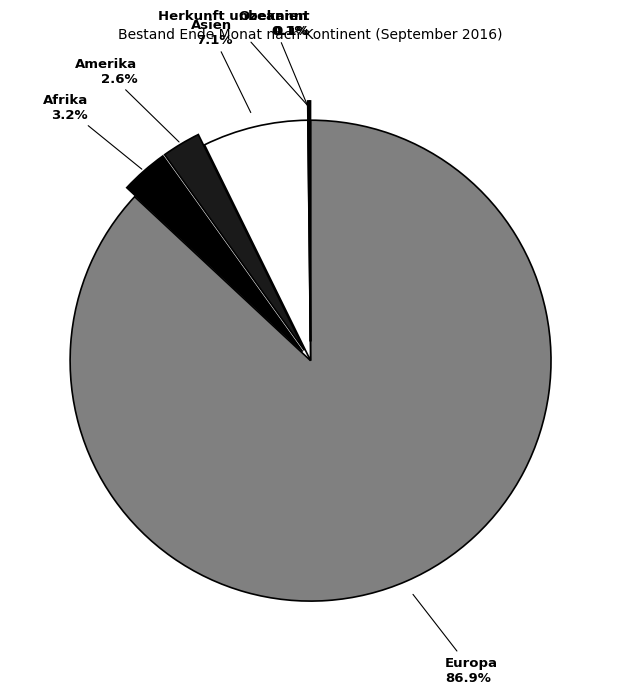

To the nearest percent, what is the combined percentage of Afrika and Asien?

10%